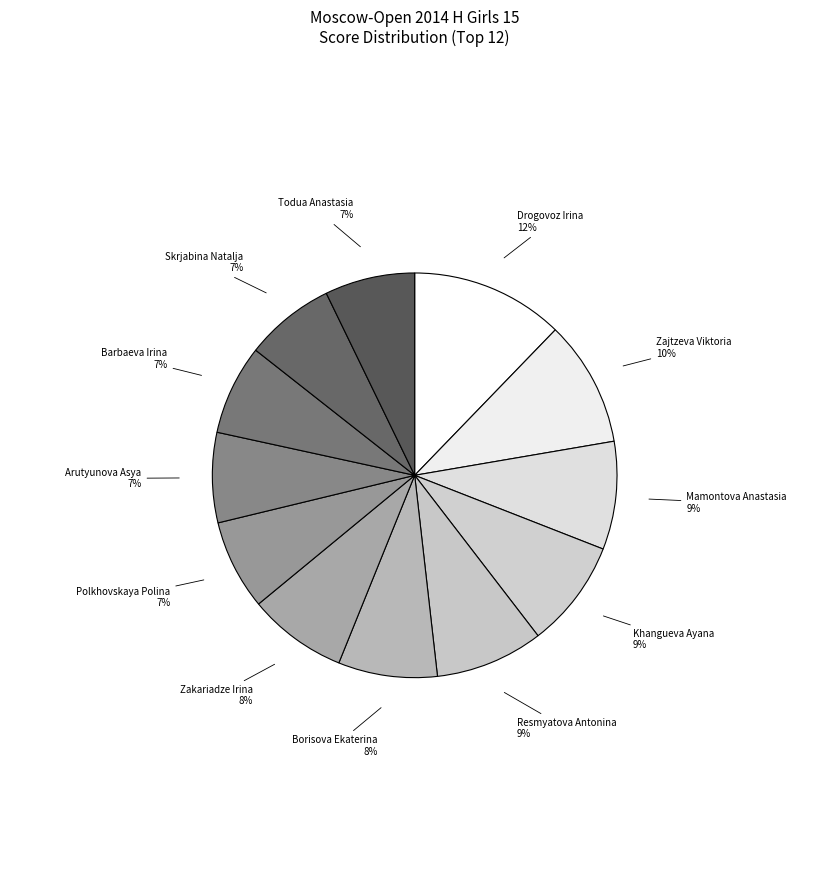

What is the smallest slice in the pie chart?

Polkhovskaya Polina